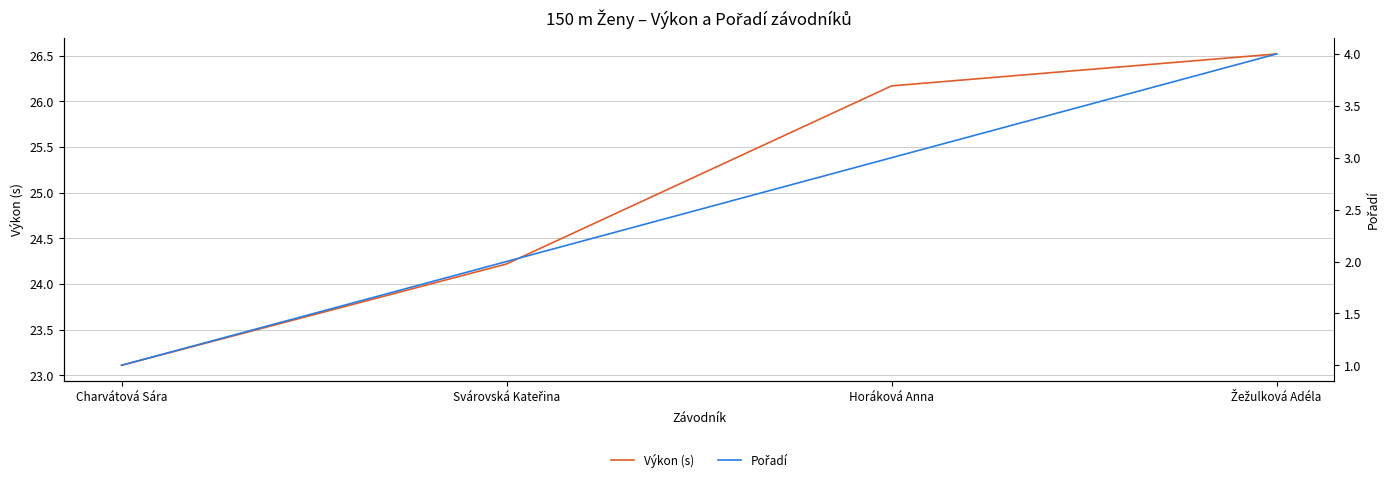

What is the difference between the Pořadí values at Svárovská Kateřina and Charvátová Sára?

1.0